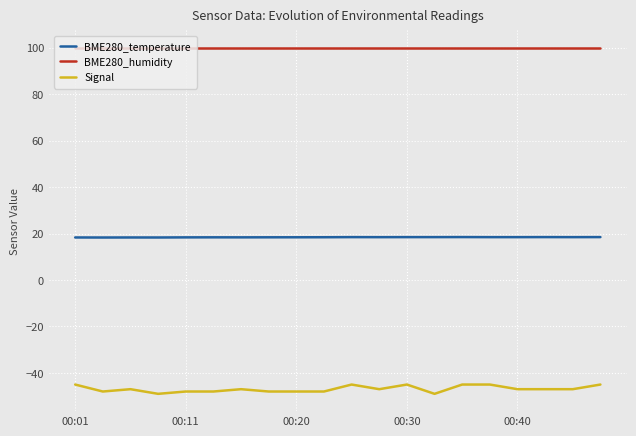

Which series has the largest total across all categories?

BME280_humidity